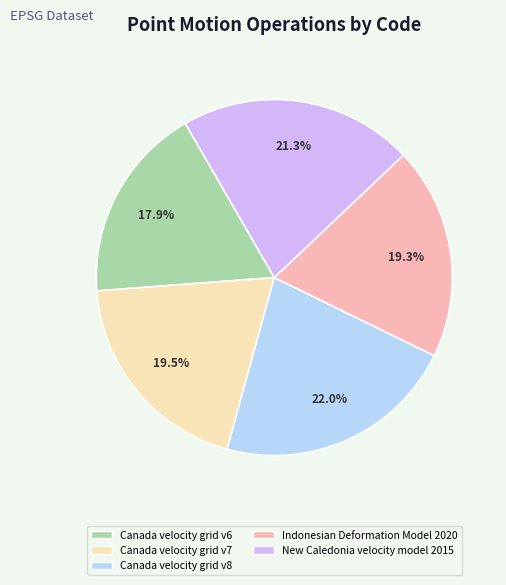

What is the smallest slice in the pie chart?

Canada velocity grid v6